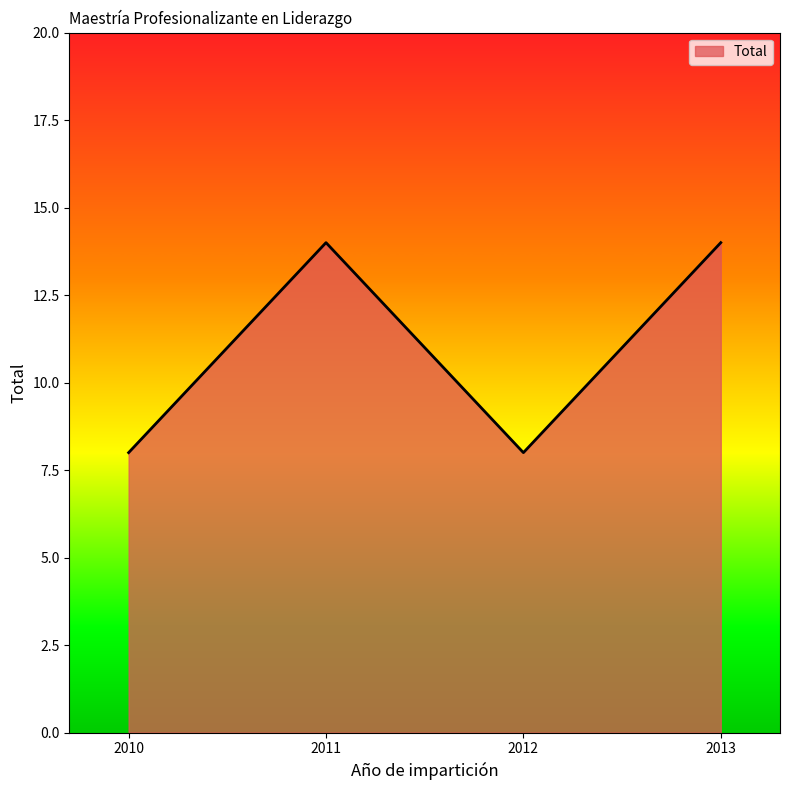

Where is the first local minimum?

2012